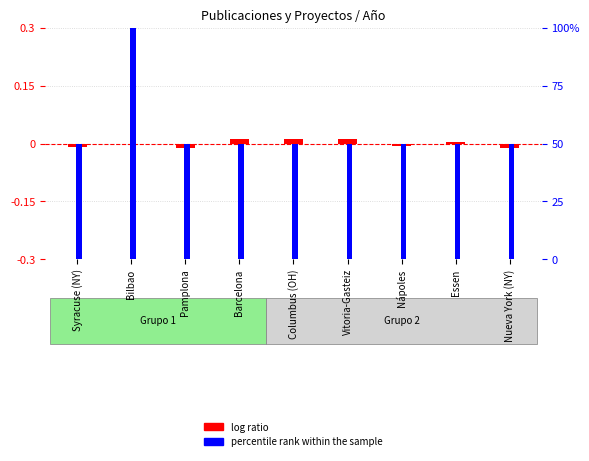

Reading right to left, what are all the values shown in this chart?

log ratio: Nueva York (NY)=-0.0	Essen=0.0	Nápoles=-0.0	Vitoria-Gasteiz=0.0	Columbus (OH)=0.0	Barcelona=0.0	Pamplona=-0.0	Bilbao=0.0	Syracuse (NY)=-0.0
percentile rank within the sample: Nueva York (NY)=50.0	Essen=50.0	Nápoles=50.0	Vitoria-Gasteiz=50.0	Columbus (OH)=50.0	Barcelona=50.0	Pamplona=50.0	Bilbao=100.0	Syracuse (NY)=50.0